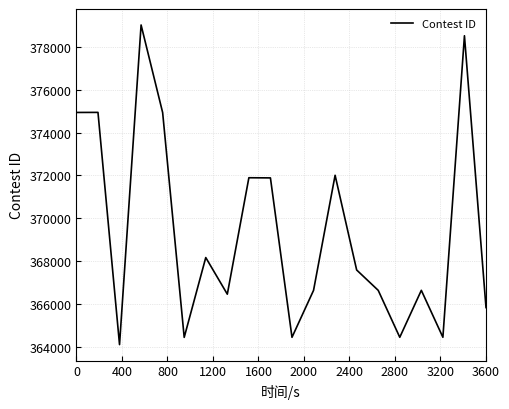

What is the greatest value displayed?

379036